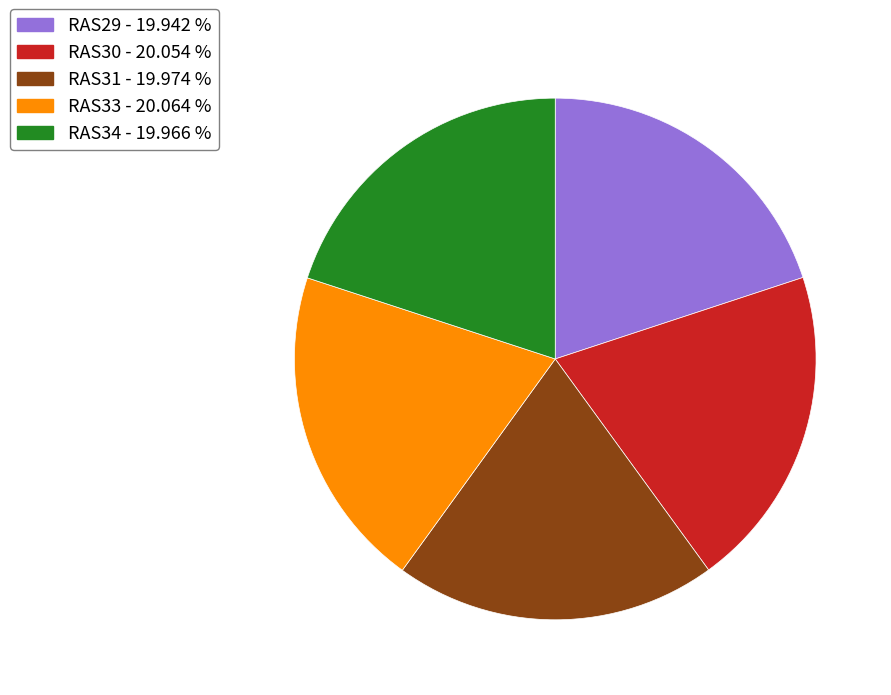

The RAS31 slice represents 20% of the pie. True or false?

True